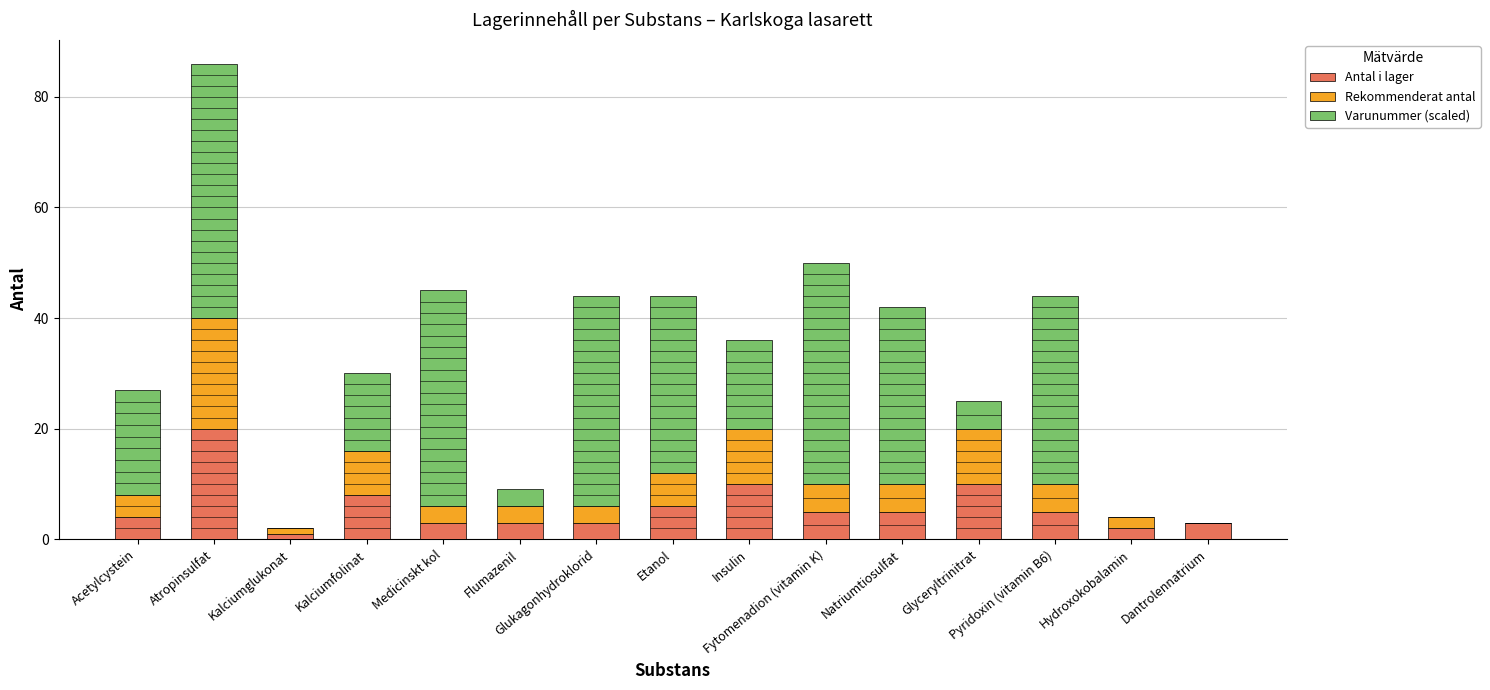

Which series has the largest total across all categories?

Varunummer (scaled)